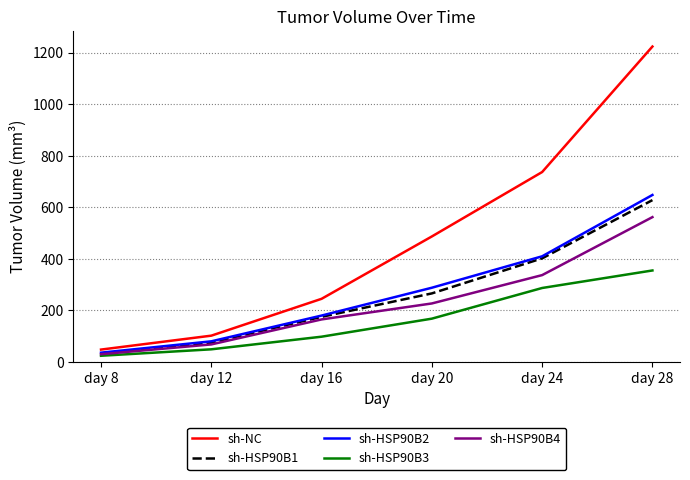

Reading right to left, transcribe all the data shown in this chart.

sh-NC: day 28=1224	day 24=737	day 20=487	day 16=245	day 12=102	day 8=48
sh-HSP90B1: day 28=628	day 24=402	day 20=266	day 16=175	day 12=75	day 8=33
sh-HSP90B2: day 28=648	day 24=410	day 20=288	day 16=180	day 12=80	day 8=36
sh-HSP90B3: day 28=355	day 24=287	day 20=168	day 16=98	day 12=49	day 8=24
sh-HSP90B4: day 28=562	day 24=337	day 20=227	day 16=165	day 12=68	day 8=30